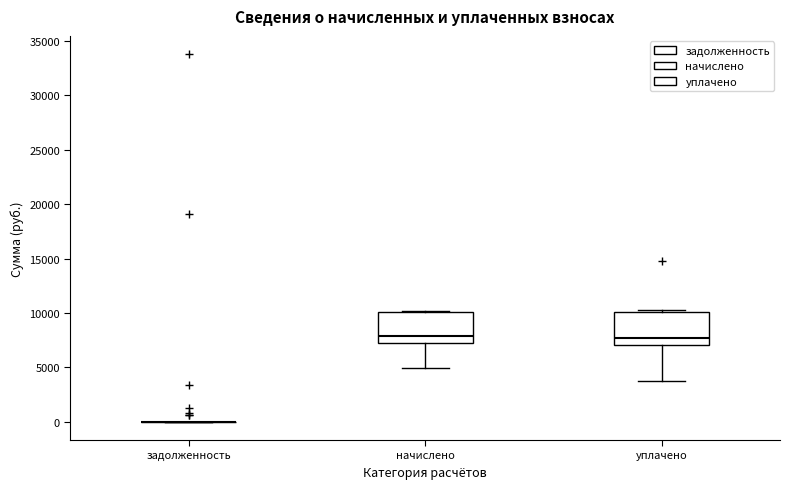

Reading left to right, transcribe this box plot: for each box, give where its median line is, the range the box spans, and where its two whiskers end, as read against the y-axis. The values are not printed on the chart, so give them approximately, as read against the axis.

задолженность: box collapsed to a line at 0, whiskers 0 to 0
начислено: median 8000, box 7000 to 10000, whiskers 5000 to 10000
уплачено: median 7500, box 7000 to 10000, whiskers 3500 to 10000 (just above the box's upper edge)